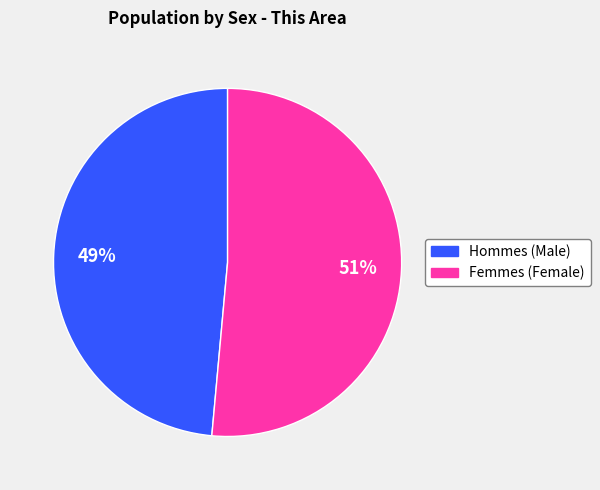

Does any single category account for the majority?

Yes